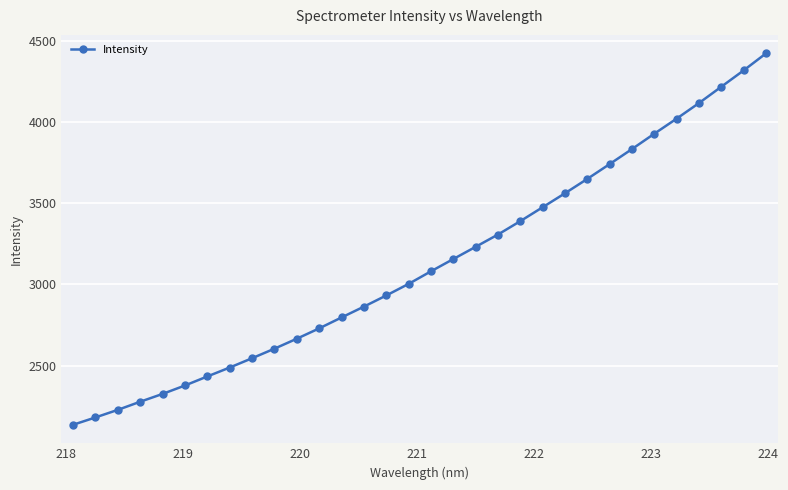

What is the difference between the maximum and minimum values?

2287.2